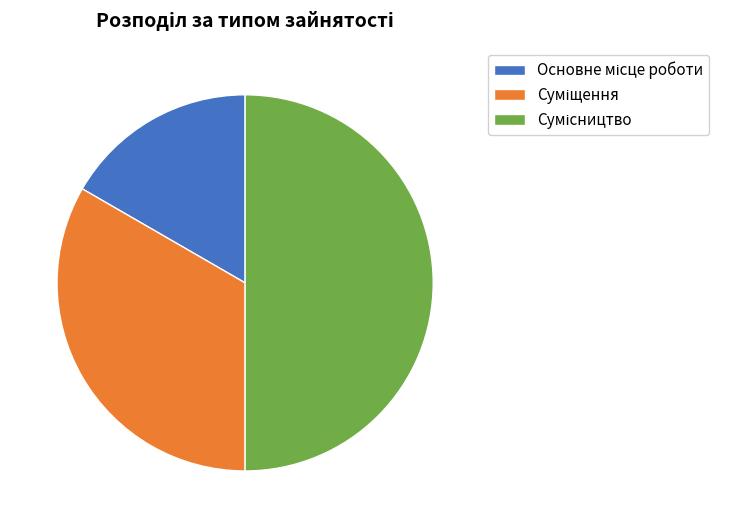

How many slices are in this pie chart?

3